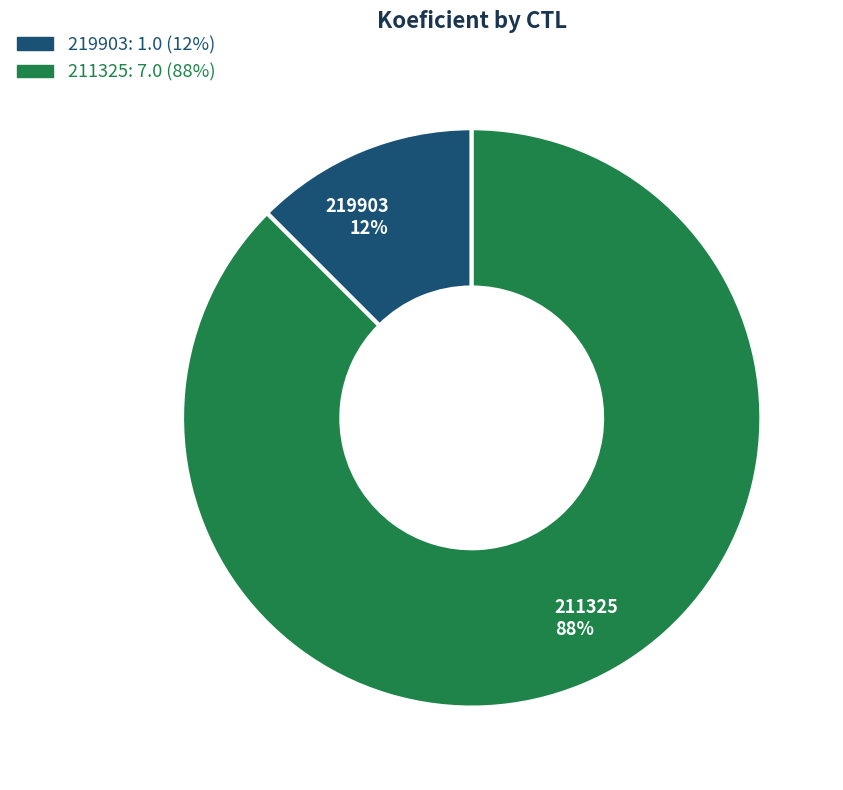

How many segments does this pie chart have?

2